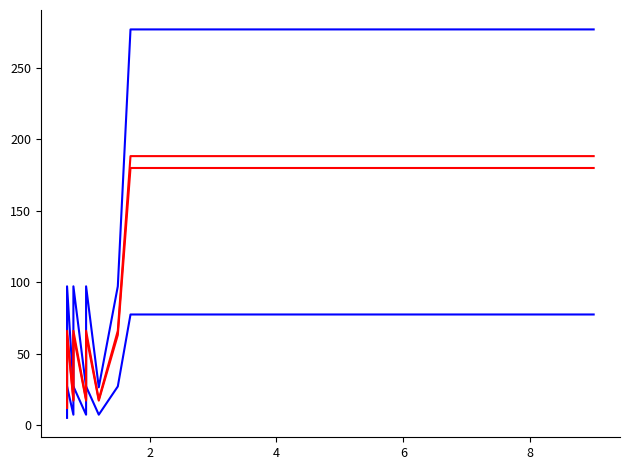

What is the value of the Time Spent (scaled 2) point at the 12th from the left?

18.1